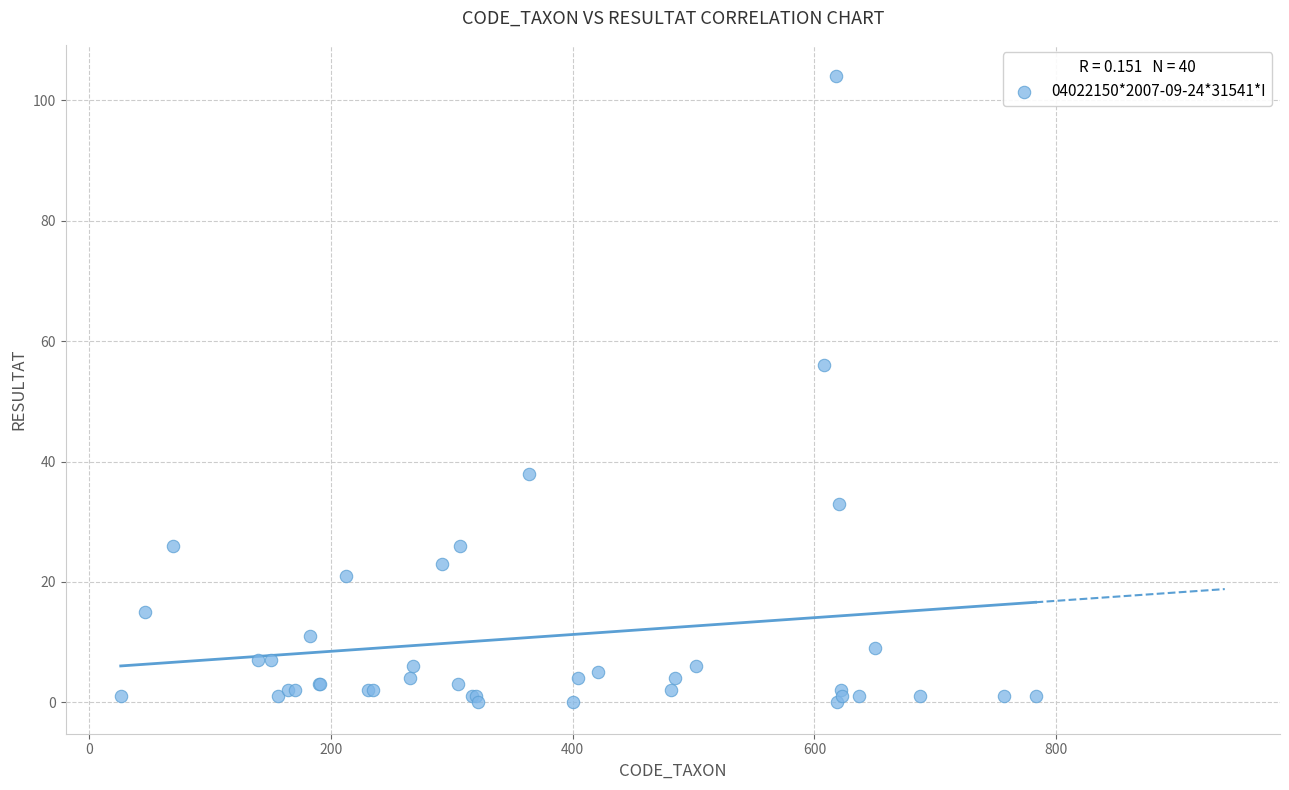

What Y value in the scatter plot is closest to 52?

56